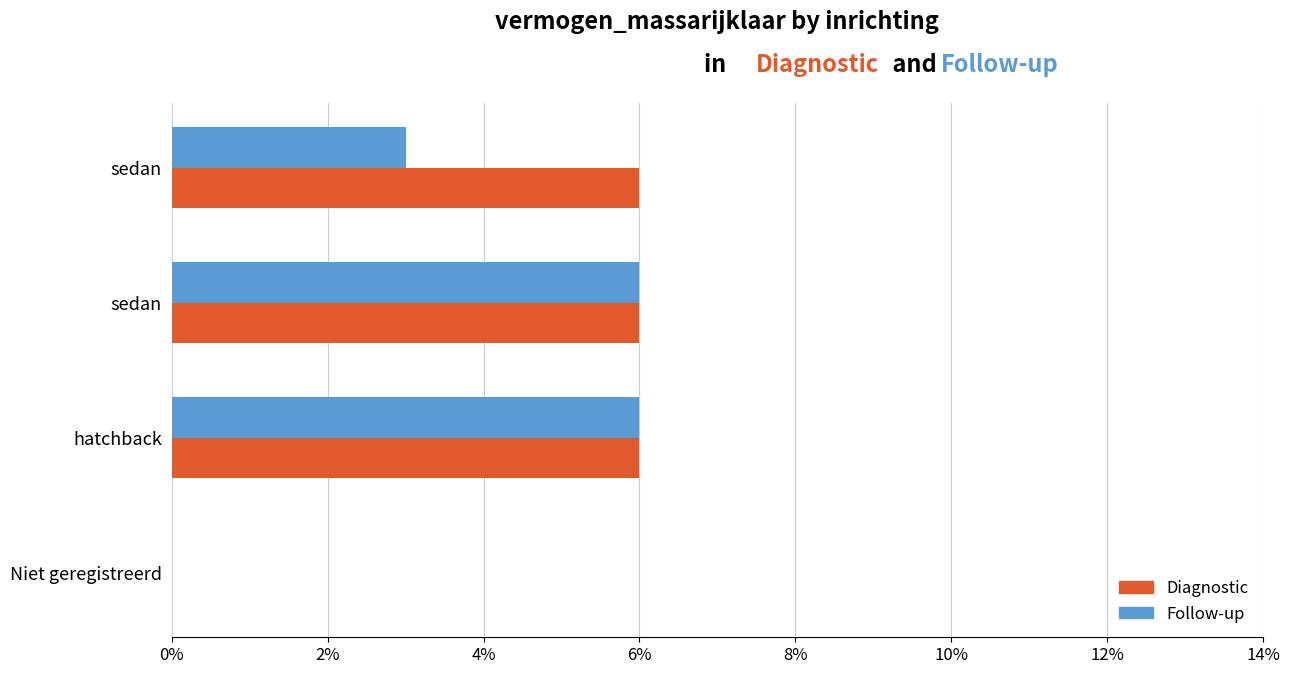

List the series in order of their overall mean, highest first.

Diagnostic, Follow-up